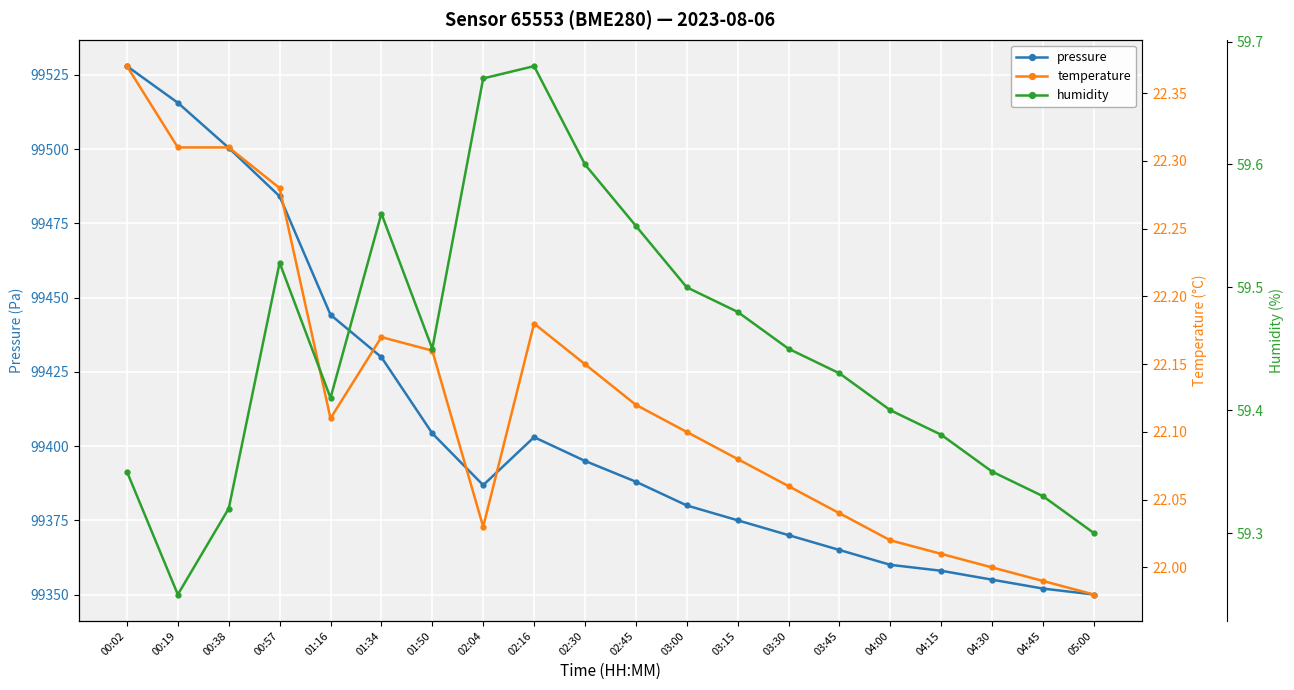

Which series changed the most between 00:02 and 04:45?

pressure